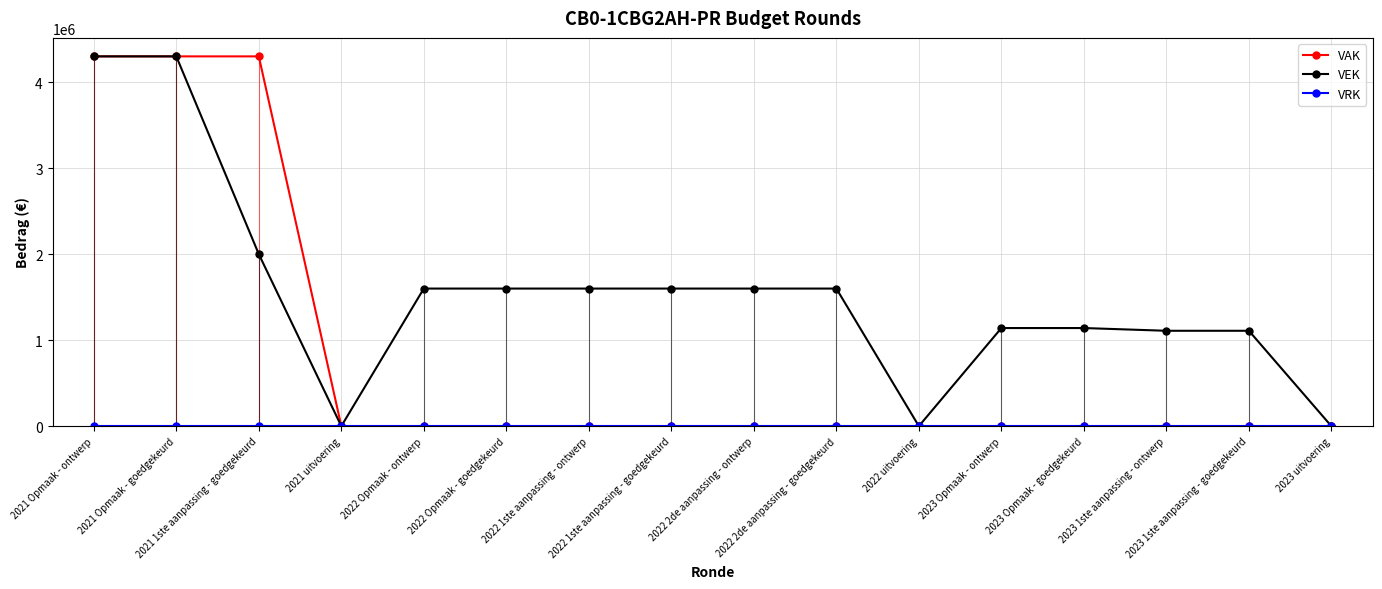

What is the maximum value shown in the chart?

4300000